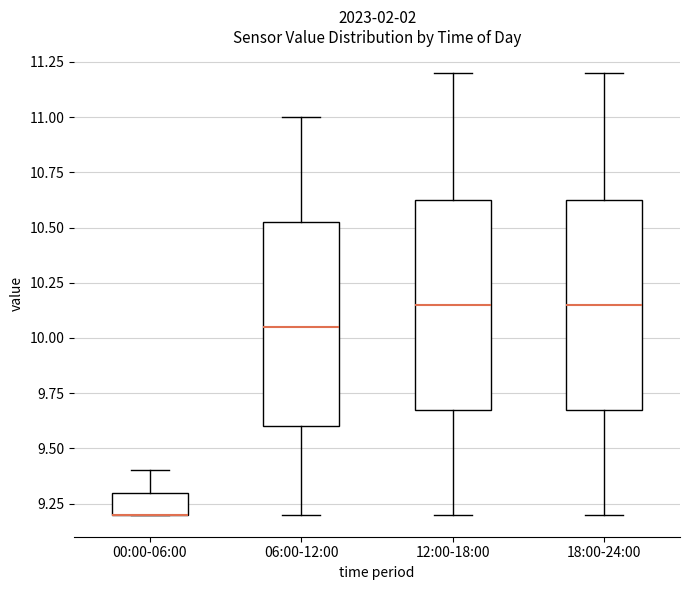

Reading left to right, transcribe this box plot: for each box, give where its median line is, the range the box spans, and where its two whiskers end, as read against the y-axis. The values are not printed on the chart, so give them approximately, as read against the axis.

00:00-06:00: median 9.20 (drawn on the box's lower edge), box 9.20 to 9.30, whiskers 9.20 to 9.40
06:00-12:00: median 10.05, box 9.60 to 10.55, whiskers 9.20 to 11.00
12:00-18:00: median 10.15, box 9.70 to 10.65, whiskers 9.20 to 11.20
18:00-24:00: median 10.15, box 9.70 to 10.65, whiskers 9.20 to 11.20